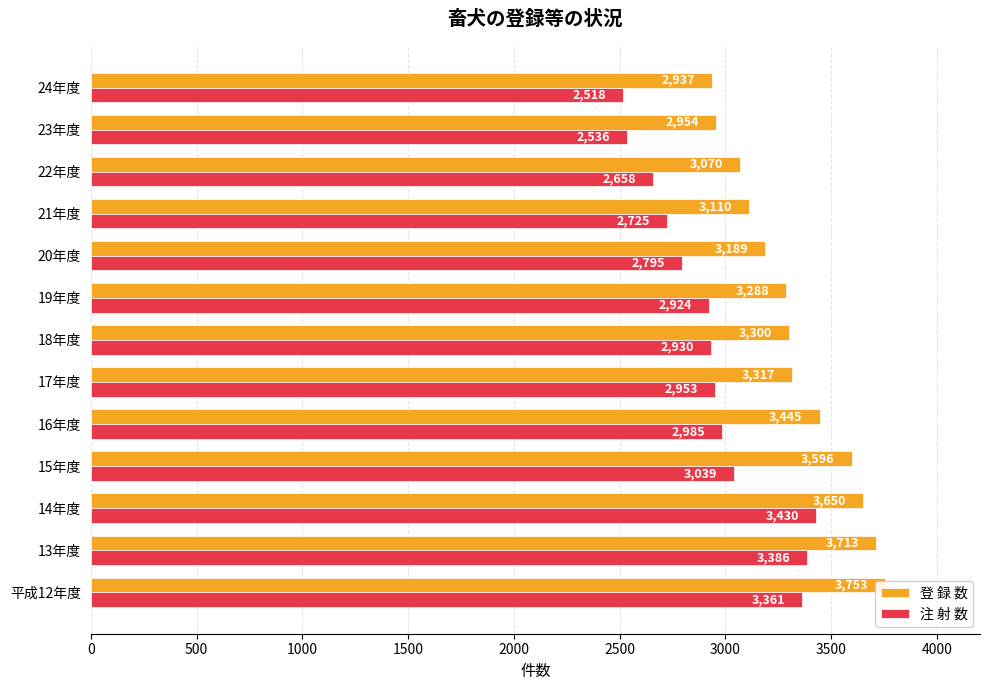

What is the sum of all 登 録 数 values?

43322